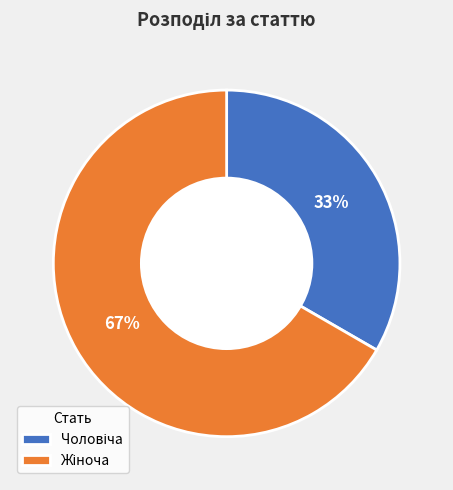

Is there a majority slice in this chart?

Yes